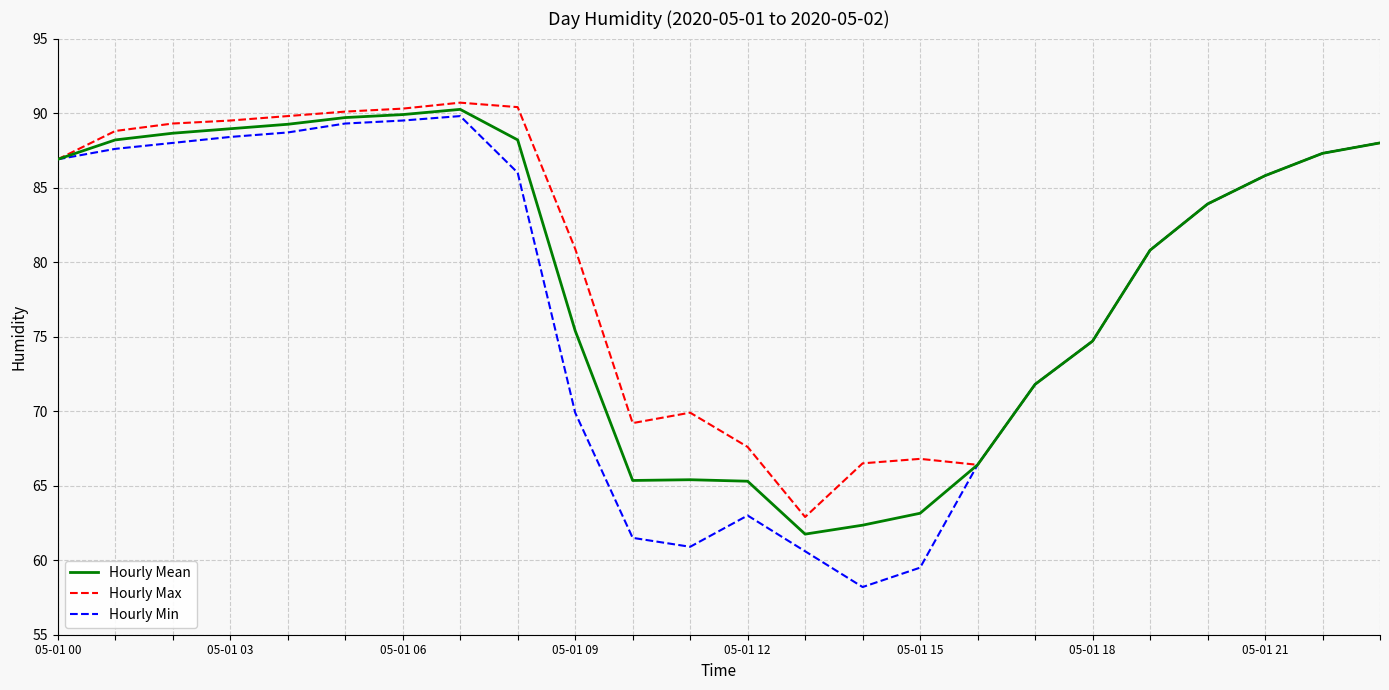

Rank the series by their maximum value, from highest to lowest.

Hourly Max, Hourly Mean, Hourly Min